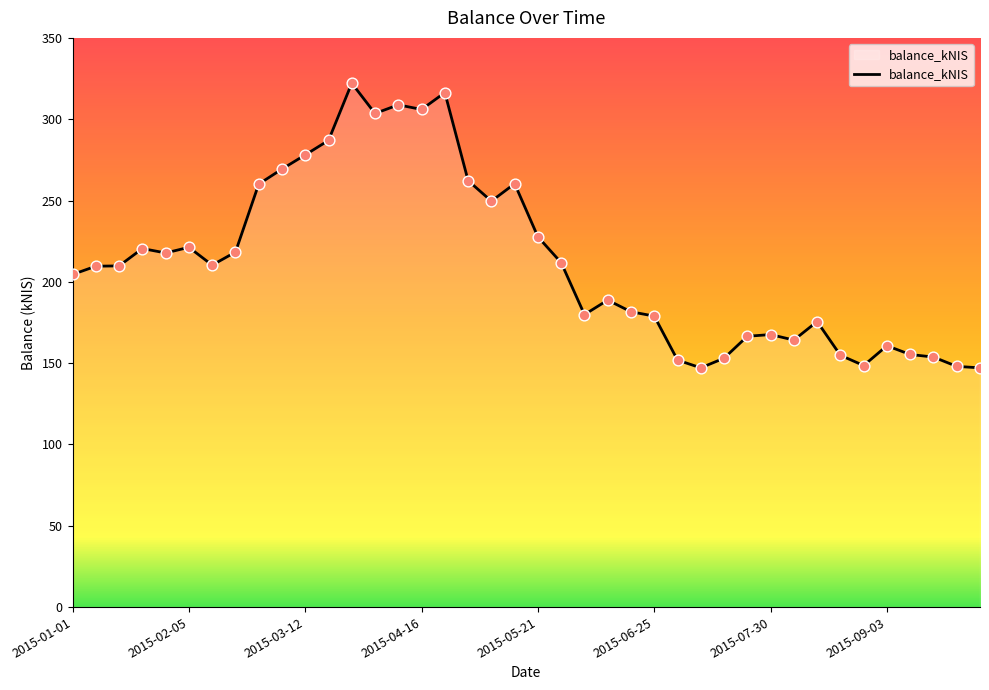

What is the difference between the maximum and minimum values?

175.0